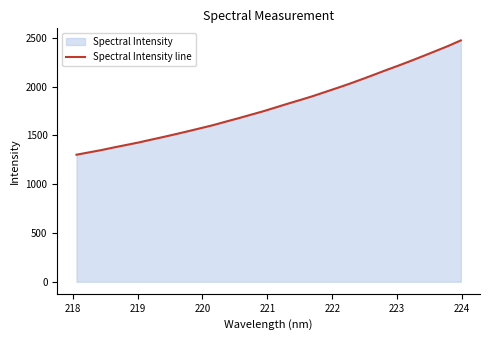

What is the value of the 2nd point from the left?

1325.8